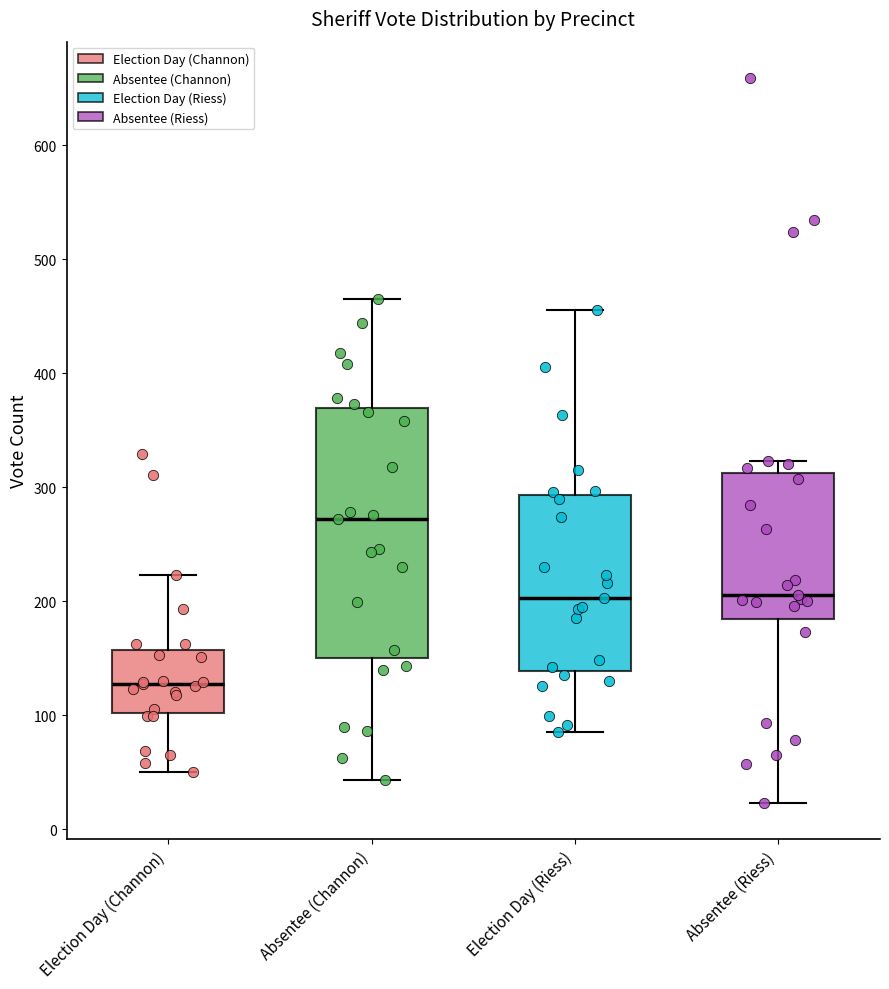

Comparing the boxes themselves (not the whiskers), which one is the tallest?

Absentee (Channon)